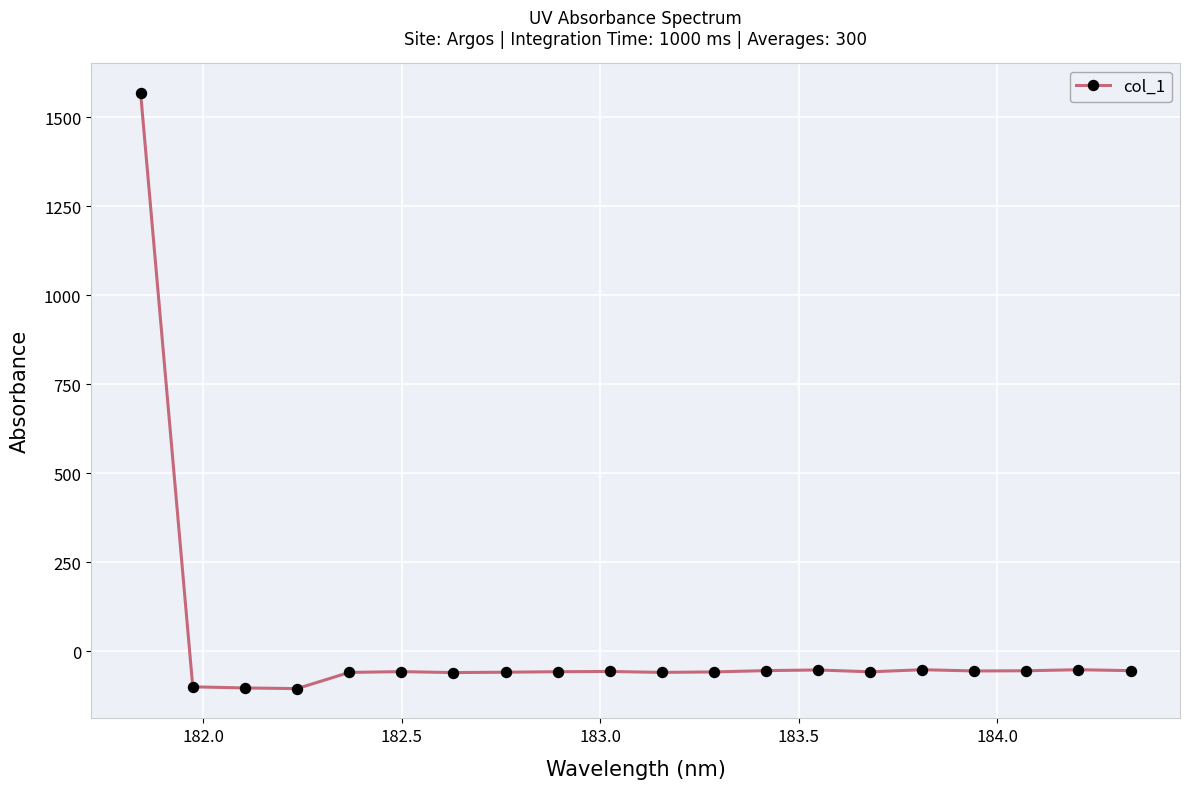

How many values are above zero?

1